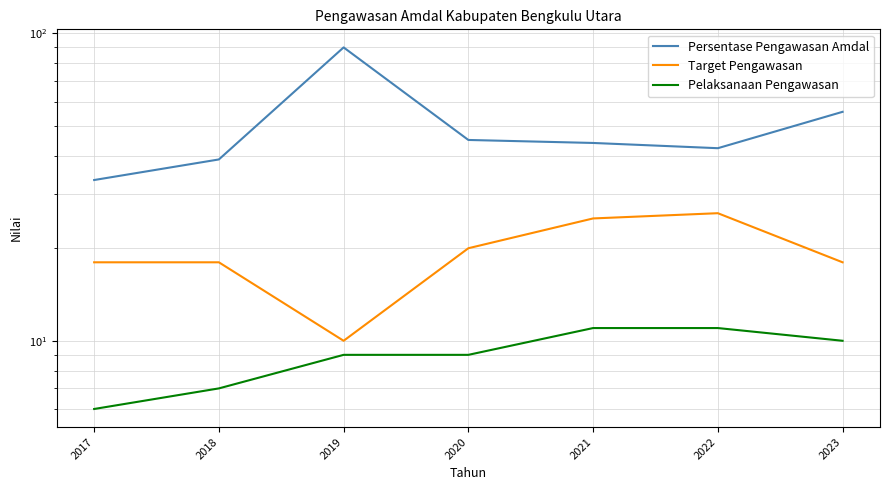

Rank the series by their average value, from highest to lowest.

Persentase Pengawasan Amdal, Target Pengawasan, Pelaksanaan Pengawasan